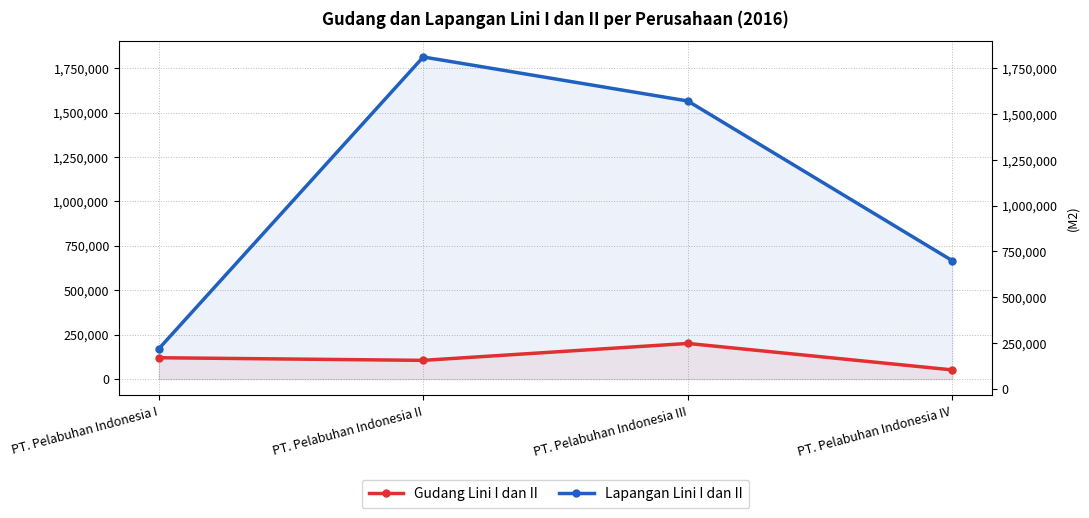

Which series has the largest total across all categories?

Lapangan Lini I dan II